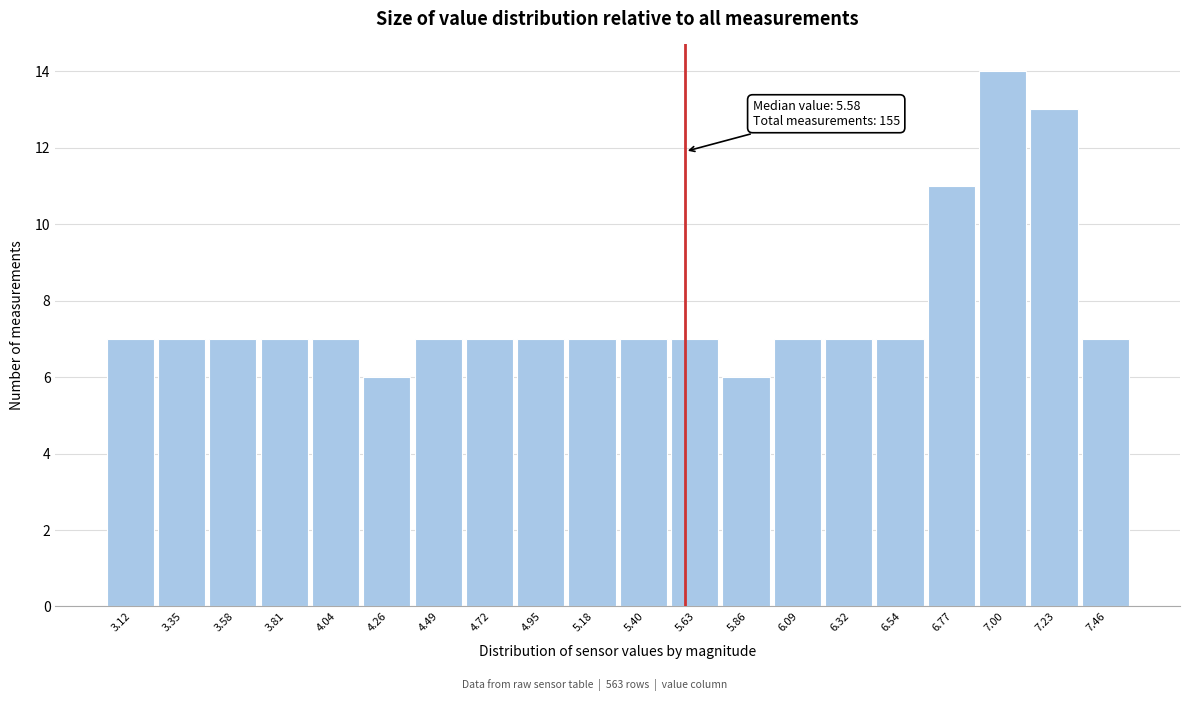

Which range on the x-axis has the tallest bar?

6.90 to 7.10